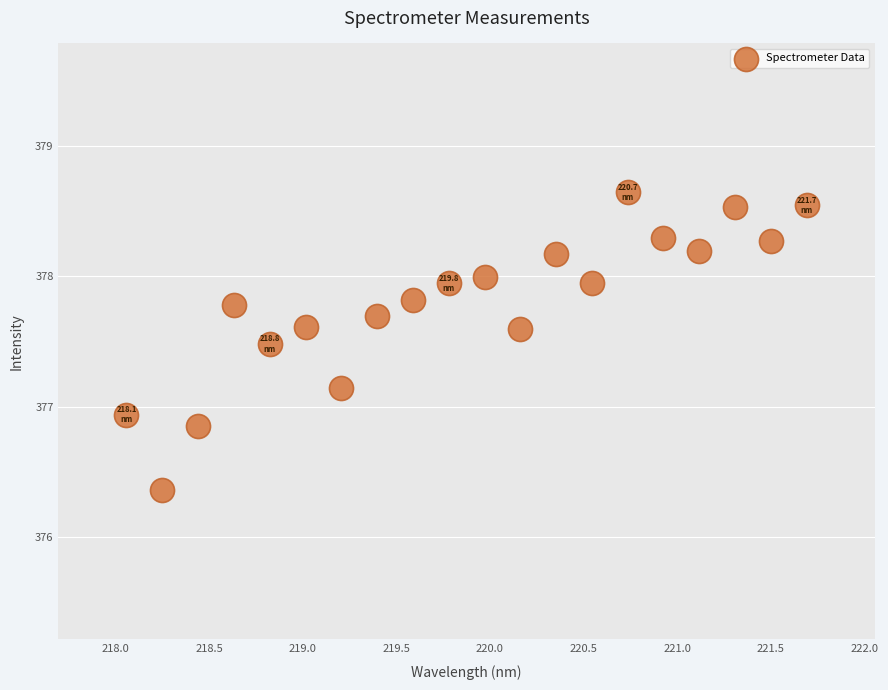

What is the range of X values (max minus min)?

3.6